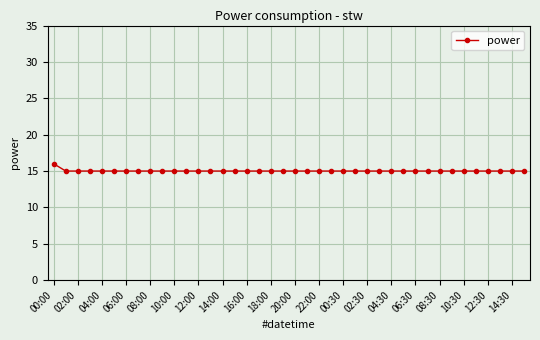

What is the sum of all values?

601